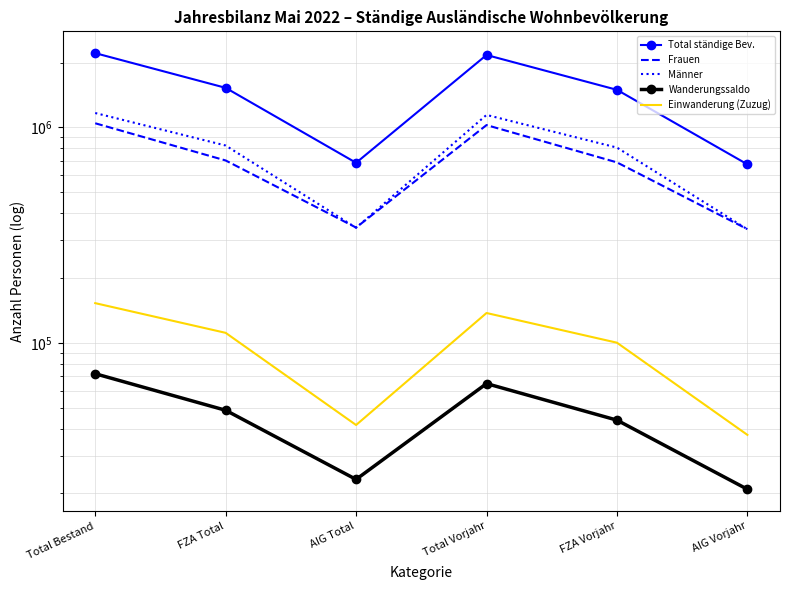

True or false: Wanderungssaldo has more than 2 interior local peaks.

False